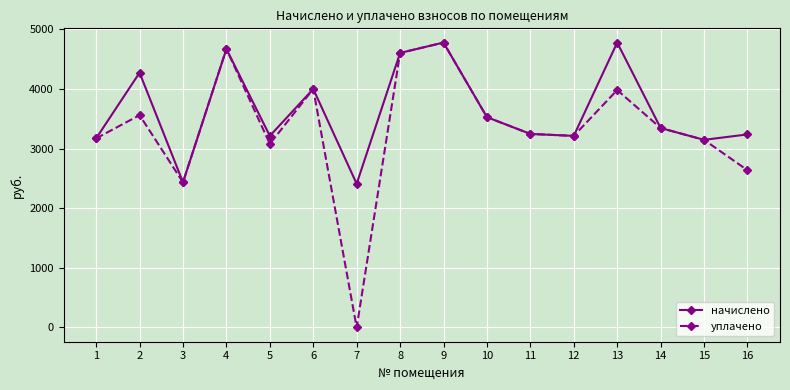

List the series in order of their overall mean, highest first.

начислено, уплачено